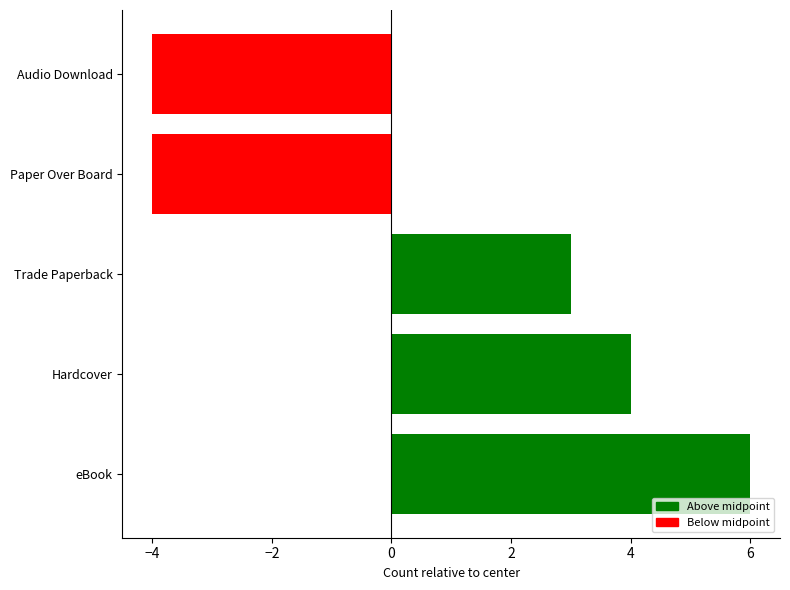

What is the greatest value displayed?

6